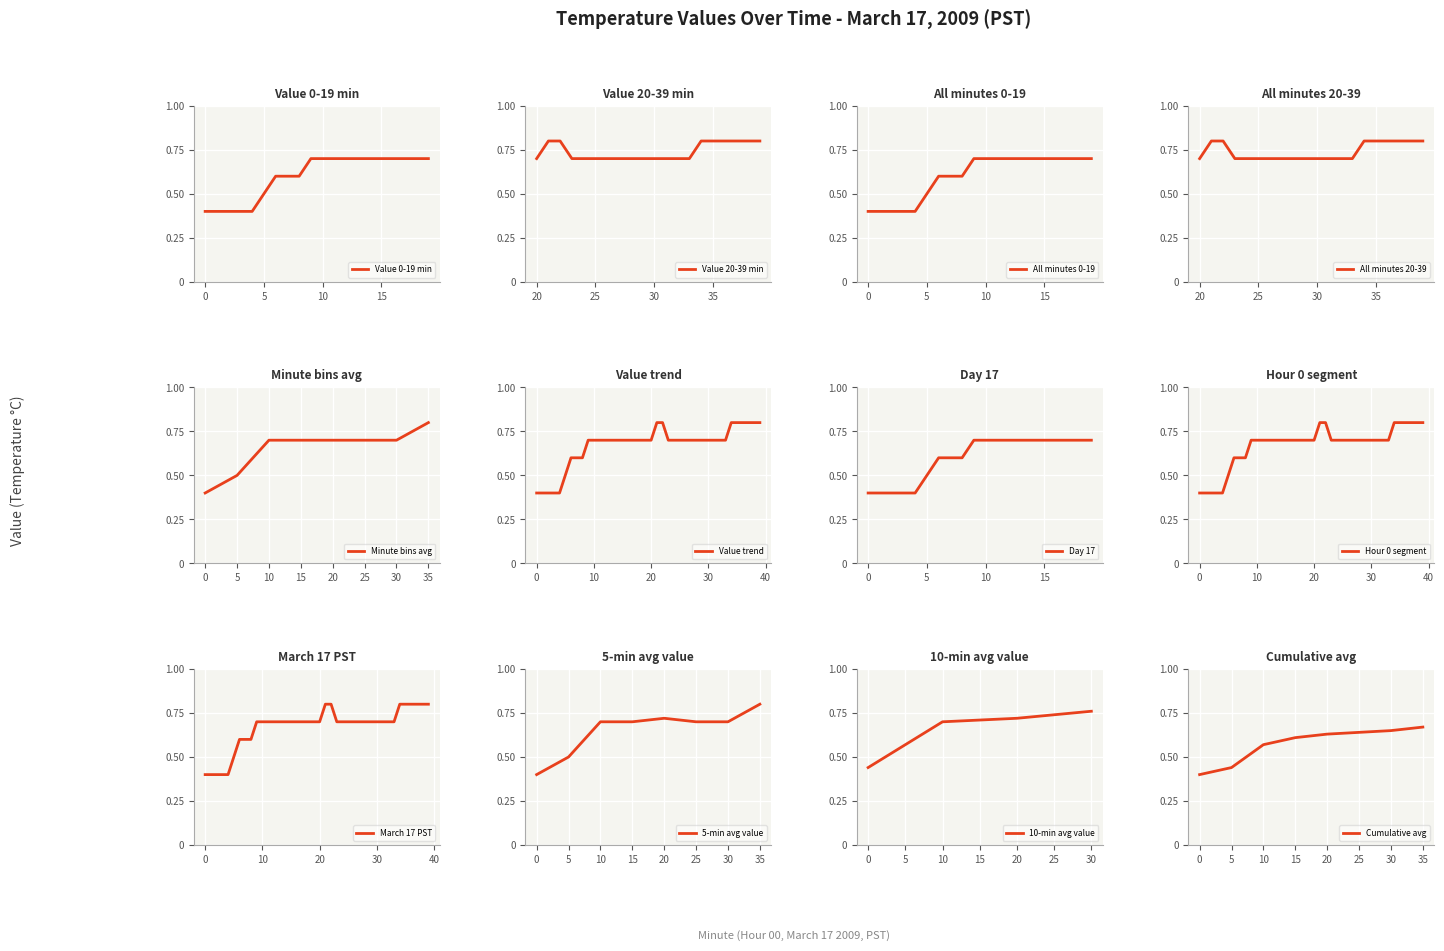

The Minute bins avg series shows 0.6 at 0. True or false?

False